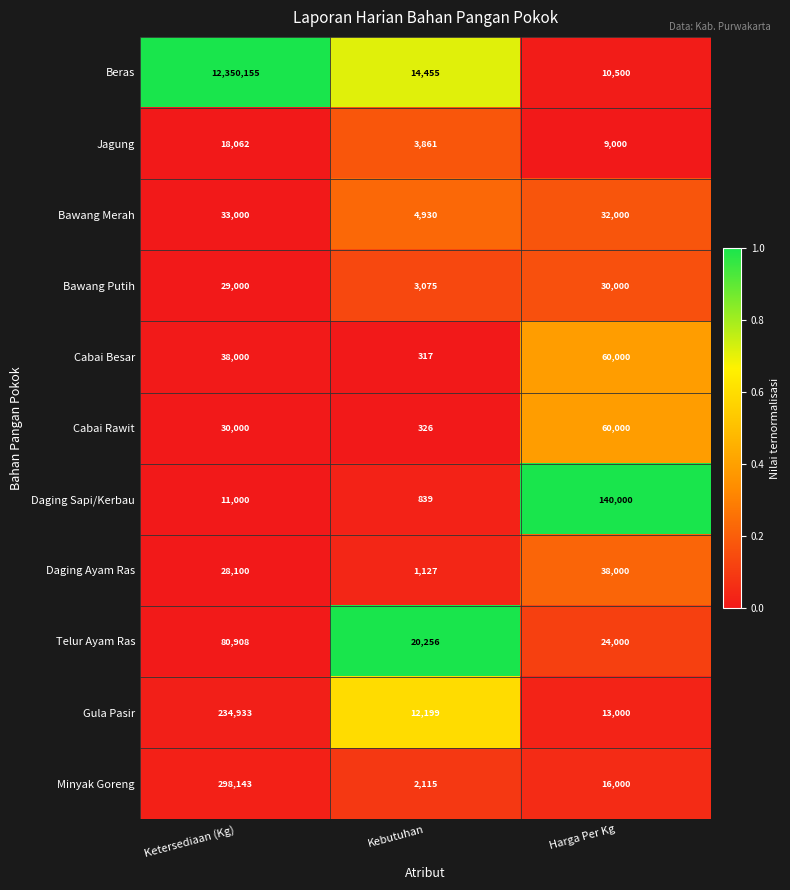

Read the Bawang Merah value at Harga Per Kg.

32000